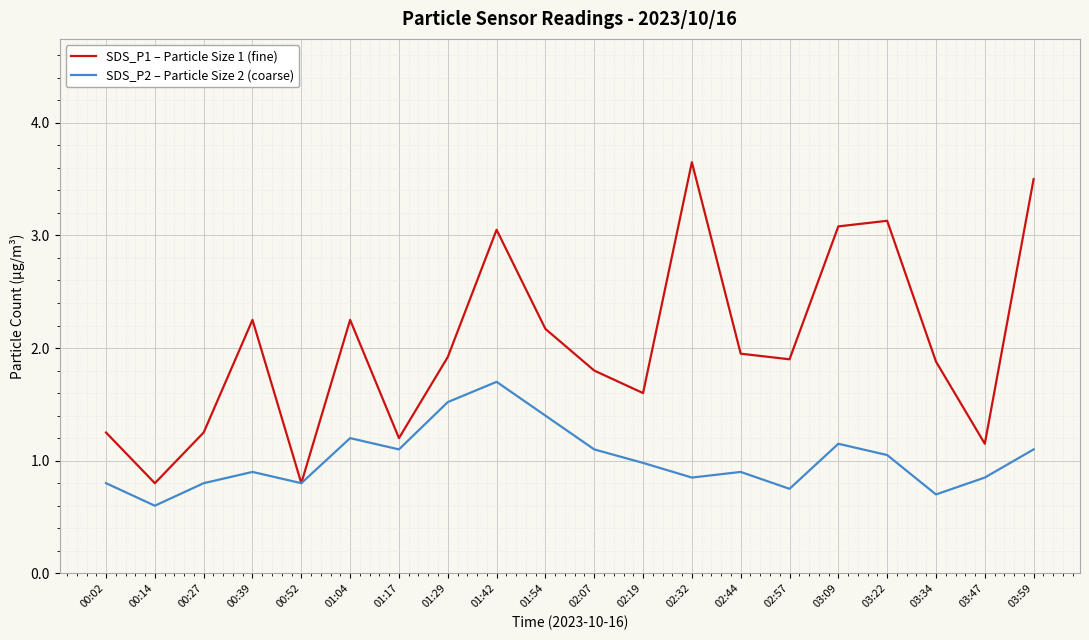

True or false: SDS_P2 – Particle Size 2 (coarse) has a value of 0.4 at 01:17.

False